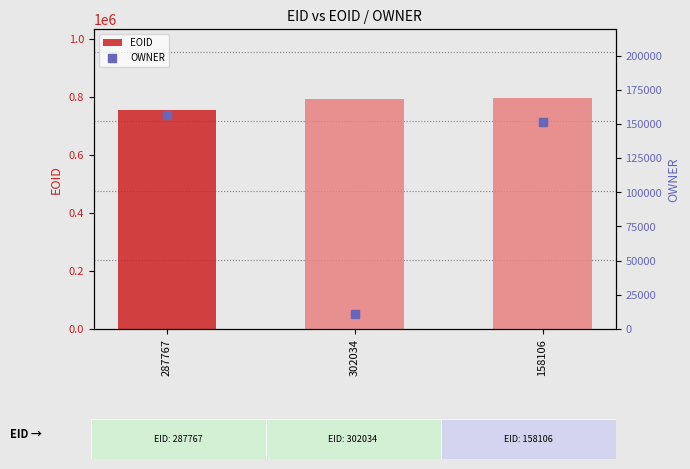

Is the value of OWNER at 158106 greater than the value of EOID at 302034?

No